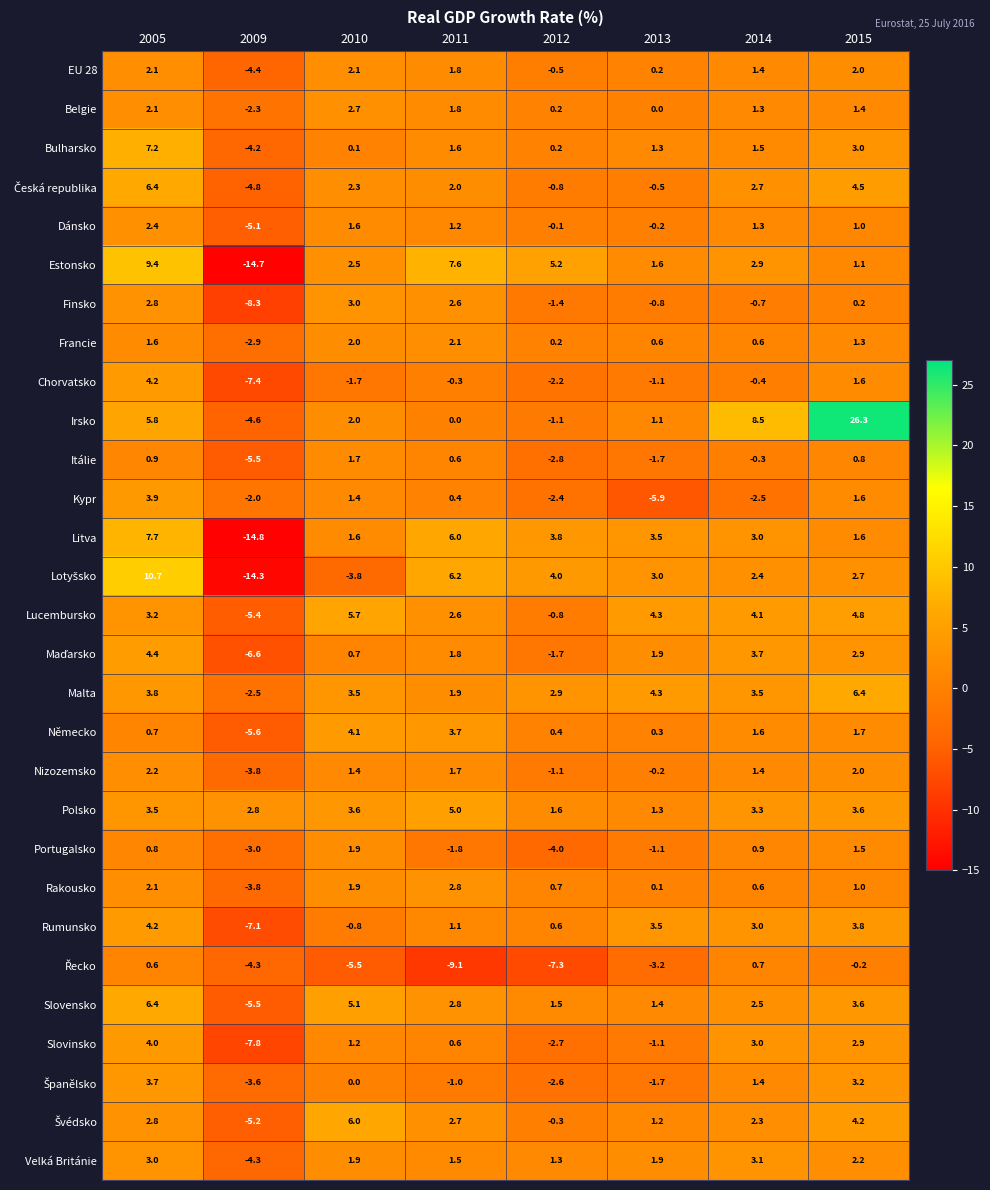

What value does the Portugalsko series have at 2010?

1.9